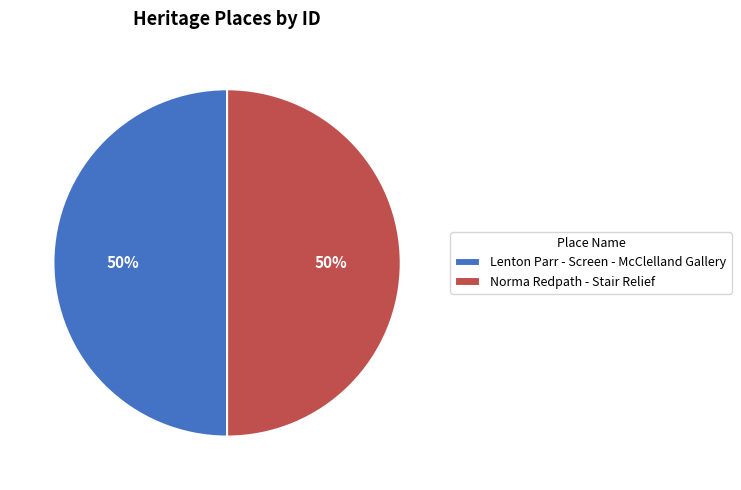

Do Norma Redpath - Stair Relief and Lenton Parr - Screen - McClelland Gallery together represent more than half of the pie?

Yes